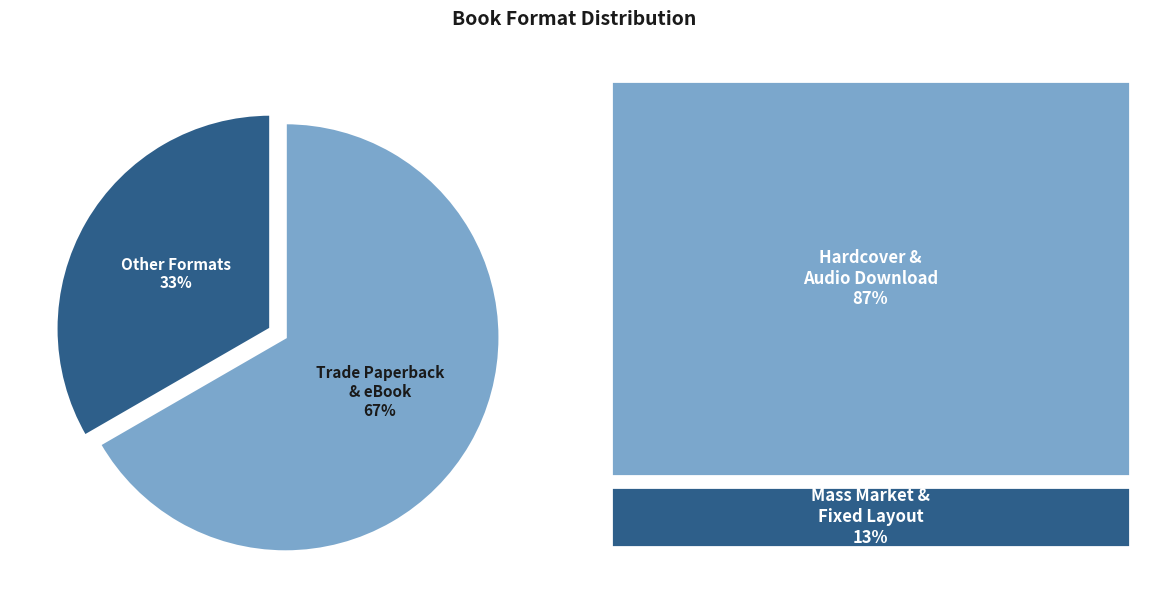

Do Trade Paperback & eBook and Other Formats together represent more than half of the pie?

Yes